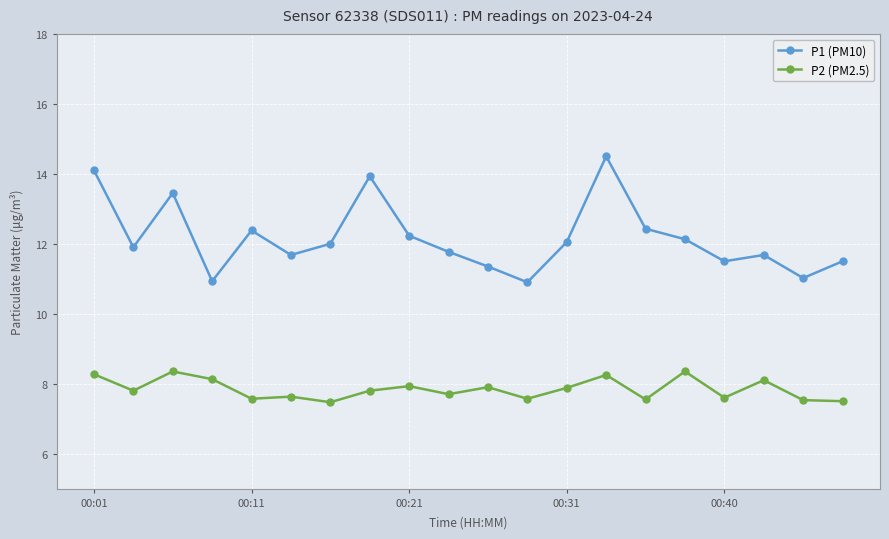

List the series in order of their overall mean, highest first.

P1 (PM10), P2 (PM2.5)